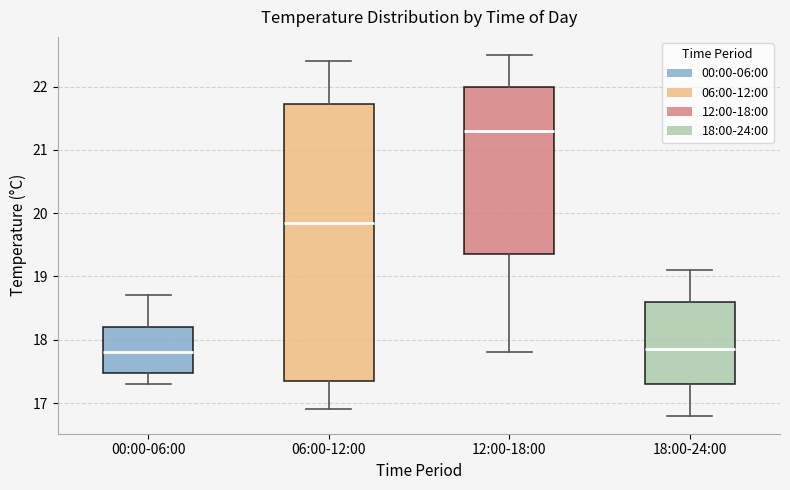

Where does the median line of the box for 18:00-24:00 sit on the y-axis? The values are not printed on the chart, so give them approximately, as read against the axis.

17.9